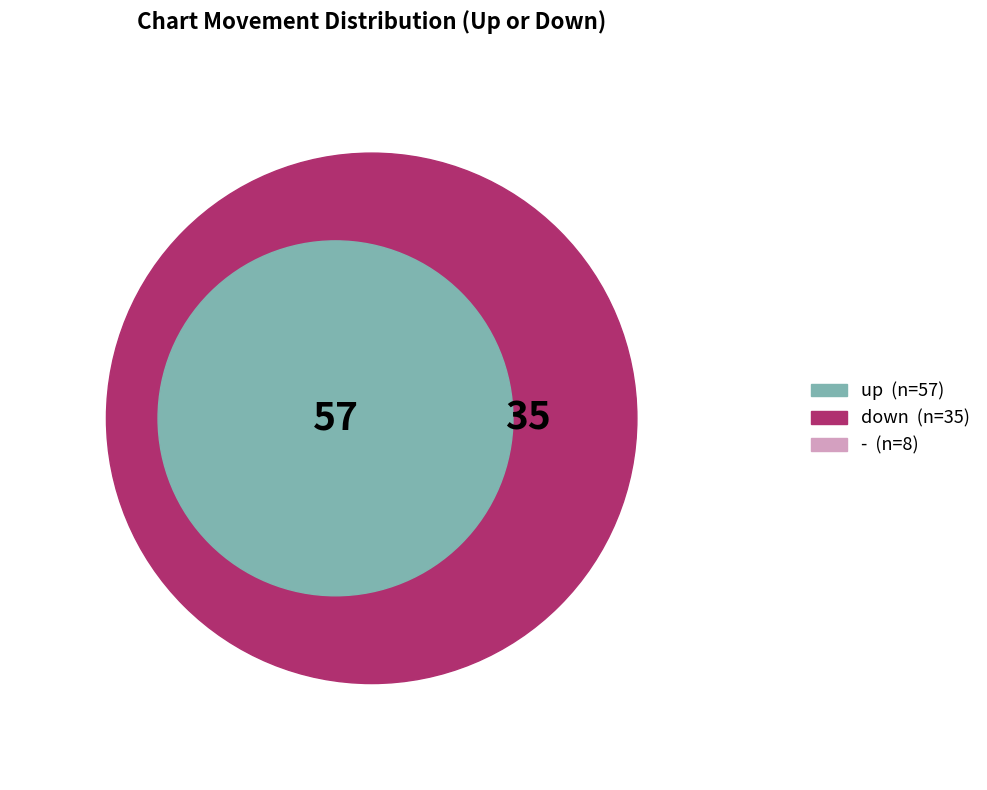

What is the total percentage of up and down?

92.0%